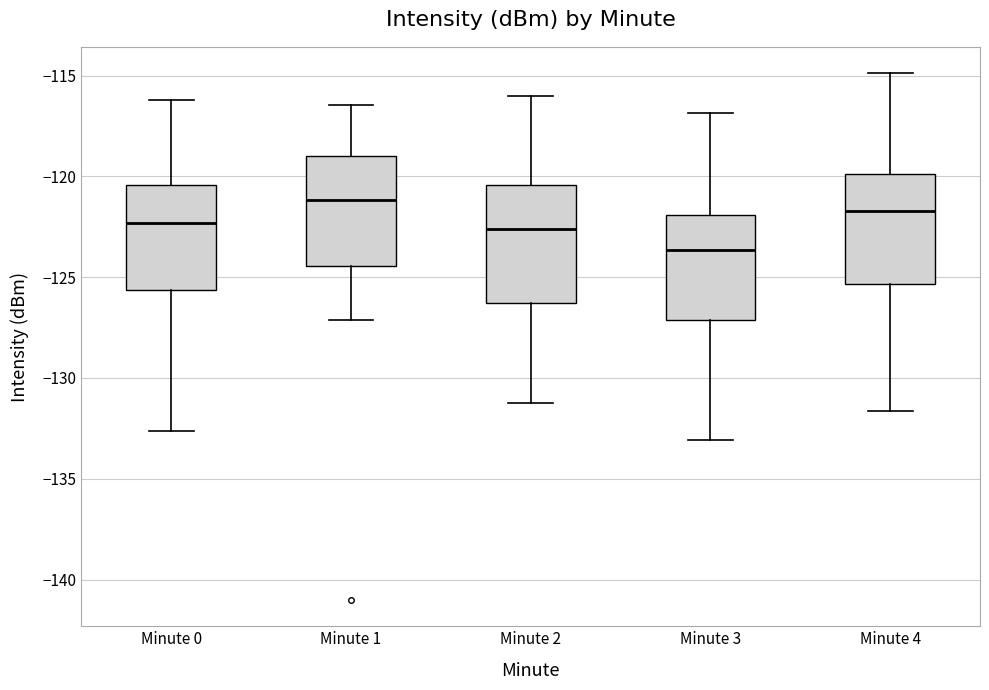

Reading left to right, read every box against the y-axis: the position of its median line, the range the box covers, and the ends of its whiskers. The values are not printed on the chart, so give them approximately, as read against the axis.

Minute 0: median -122.5, box -125.5 to -120.5, whiskers -132.5 to -116.0
Minute 1: median -121.0, box -124.5 to -119.0, whiskers -127.0 to -116.5
Minute 2: median -122.5, box -126.5 to -120.5, whiskers -131.0 to -116.0
Minute 3: median -123.5, box -127.0 to -122.0, whiskers -133.0 to -117.0
Minute 4: median -121.5, box -125.5 to -120.0, whiskers -131.5 to -115.0